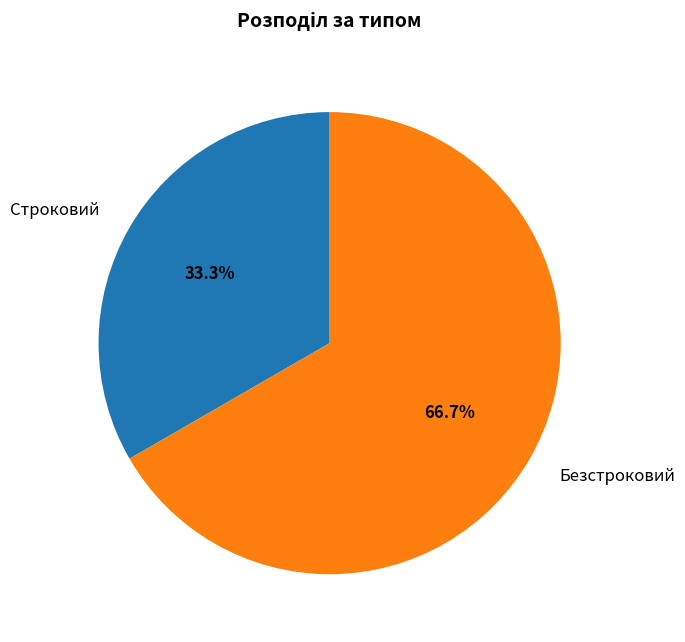

What percentage do Безстроковий and Строковий together represent?

100.0%